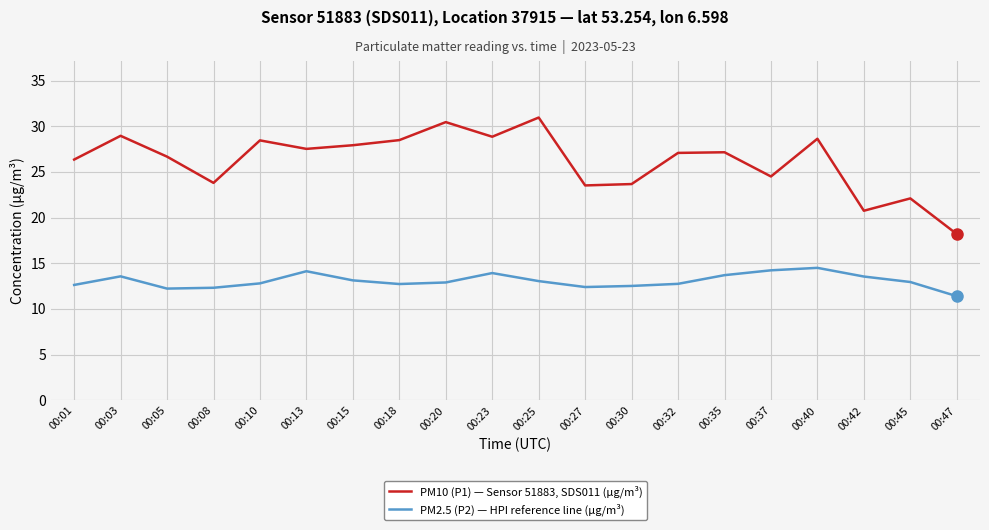

The PM2.5 (P2) — HPI reference line (µg/m³) series shows 8.5 at 00:35. True or false?

False